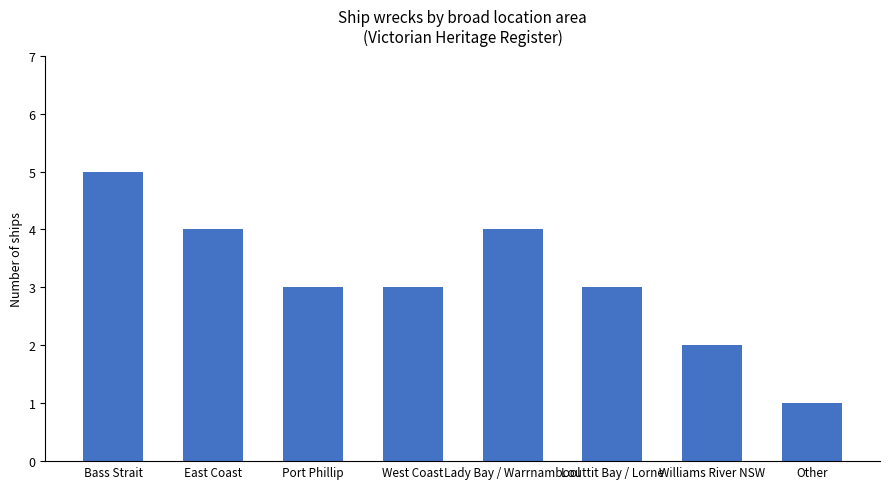

True or false: the data shows 3 at Port Phillip.

True